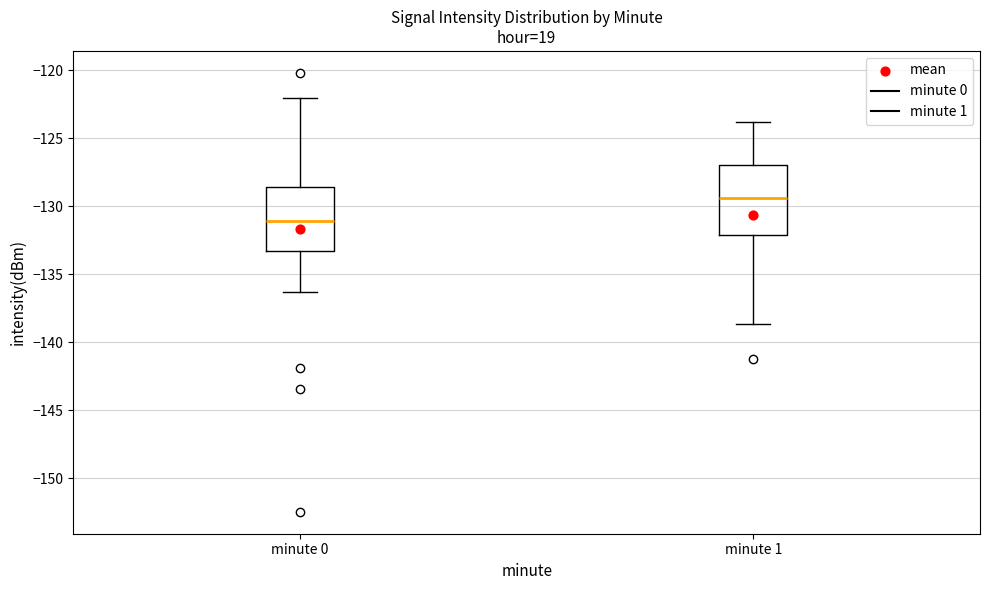

Where does the upper whisker of the box for minute 1 end on the y-axis? The values are not printed on the chart, so give them approximately, as read against the axis.

-124.0